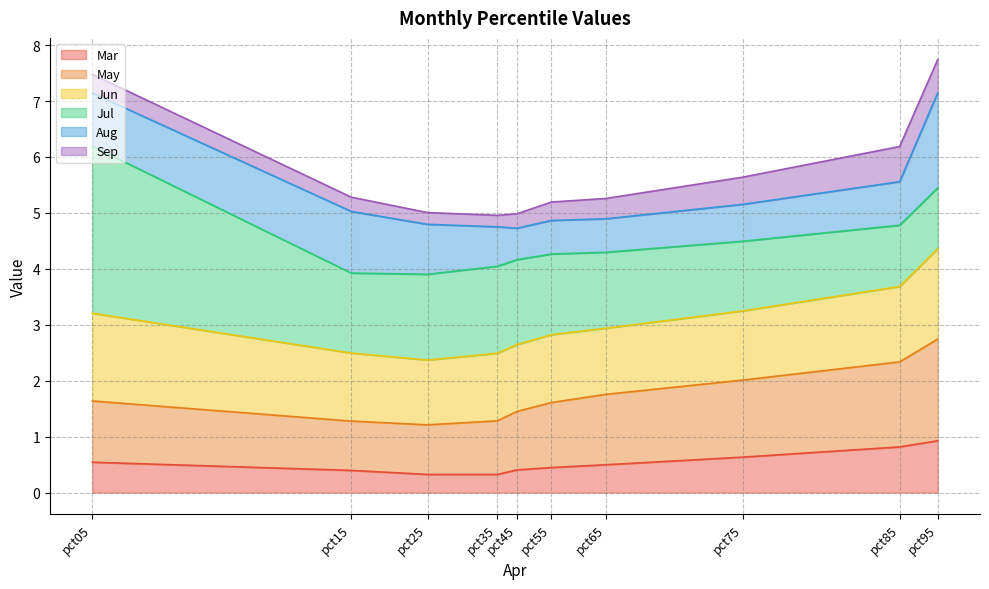

What is the total value across all series at pct05?

7.5